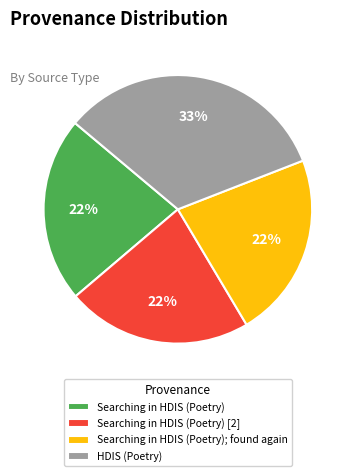

What is the largest slice in the pie chart?

HDIS (Poetry)